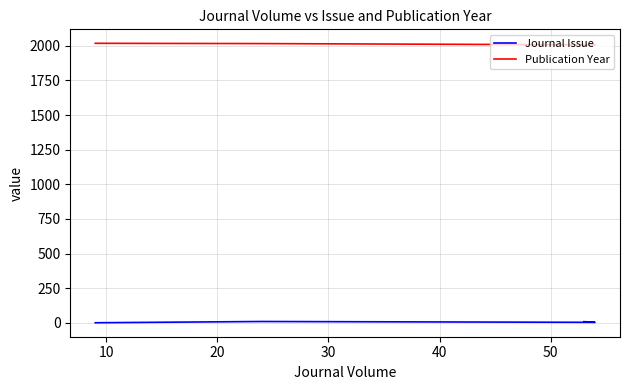

True or false: Publication Year has a value of 2018 at 30.

True